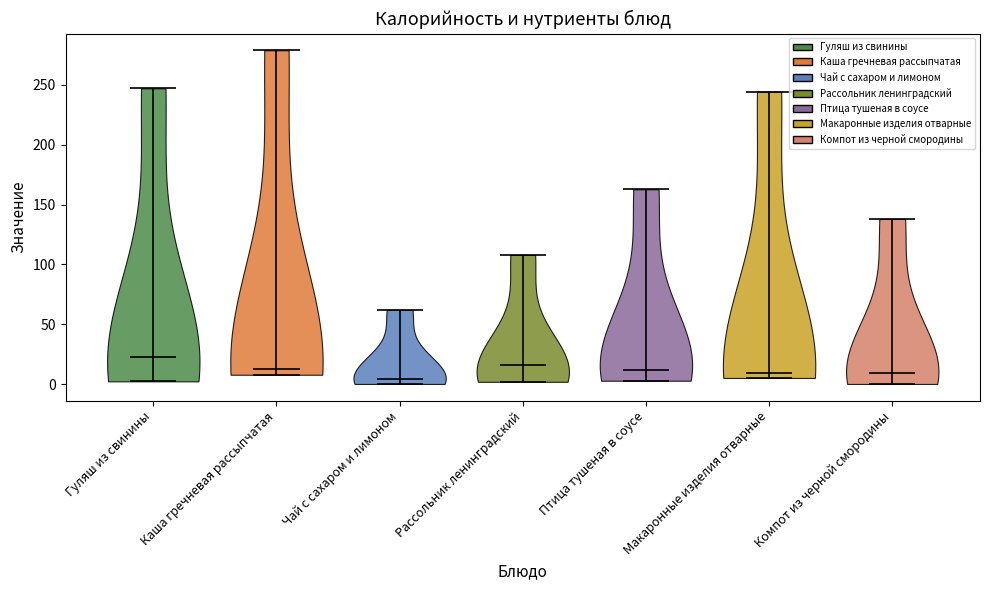

What is the highest point the violin for Каша гречневая рассыпчатая reaches on the y-axis? The values are not printed on the chart, so give them approximately, as read against the axis.

280